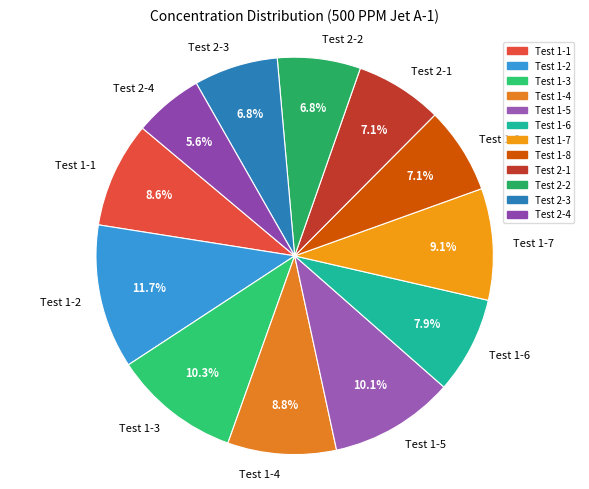

Does Test 2-3 account for over 50% of the chart?

No